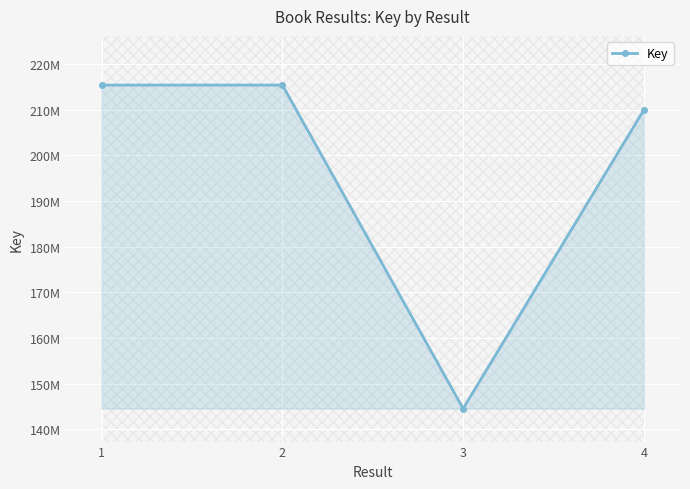

At which category does the data reach its first local peak?

2